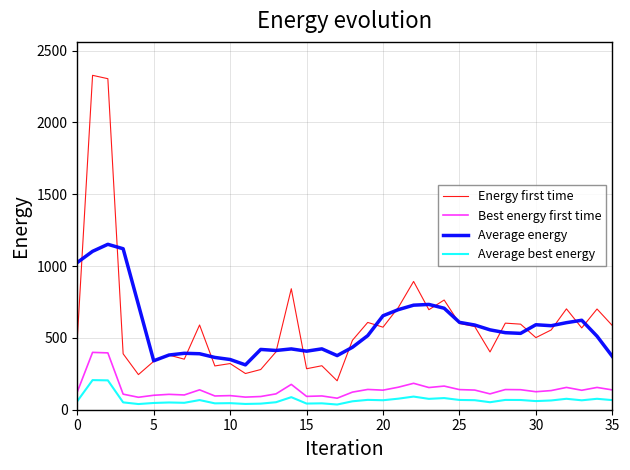

Which series has the widest spread of values?

Energy first time